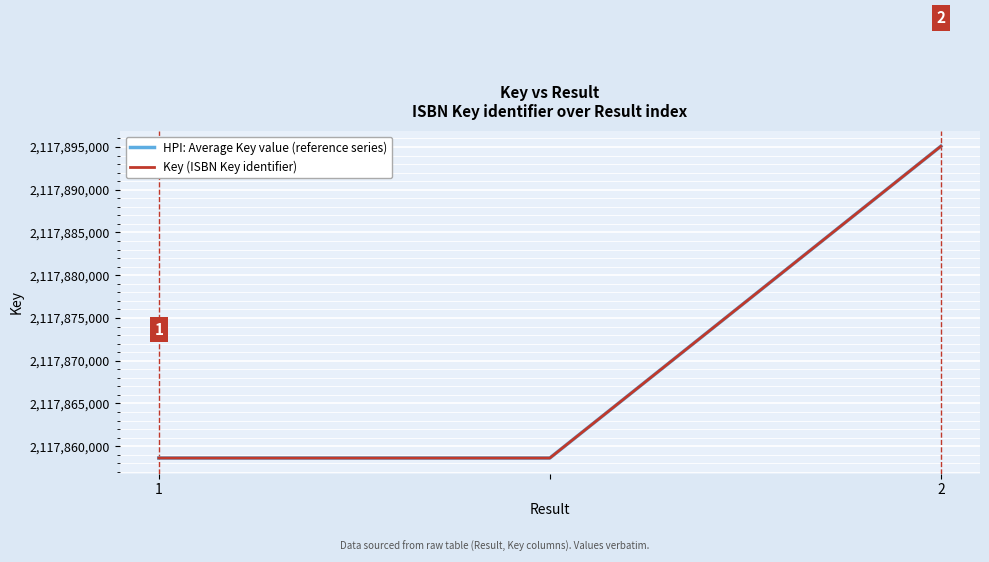

Which series has the largest total across all categories?

HPI: Average Key value (reference series)